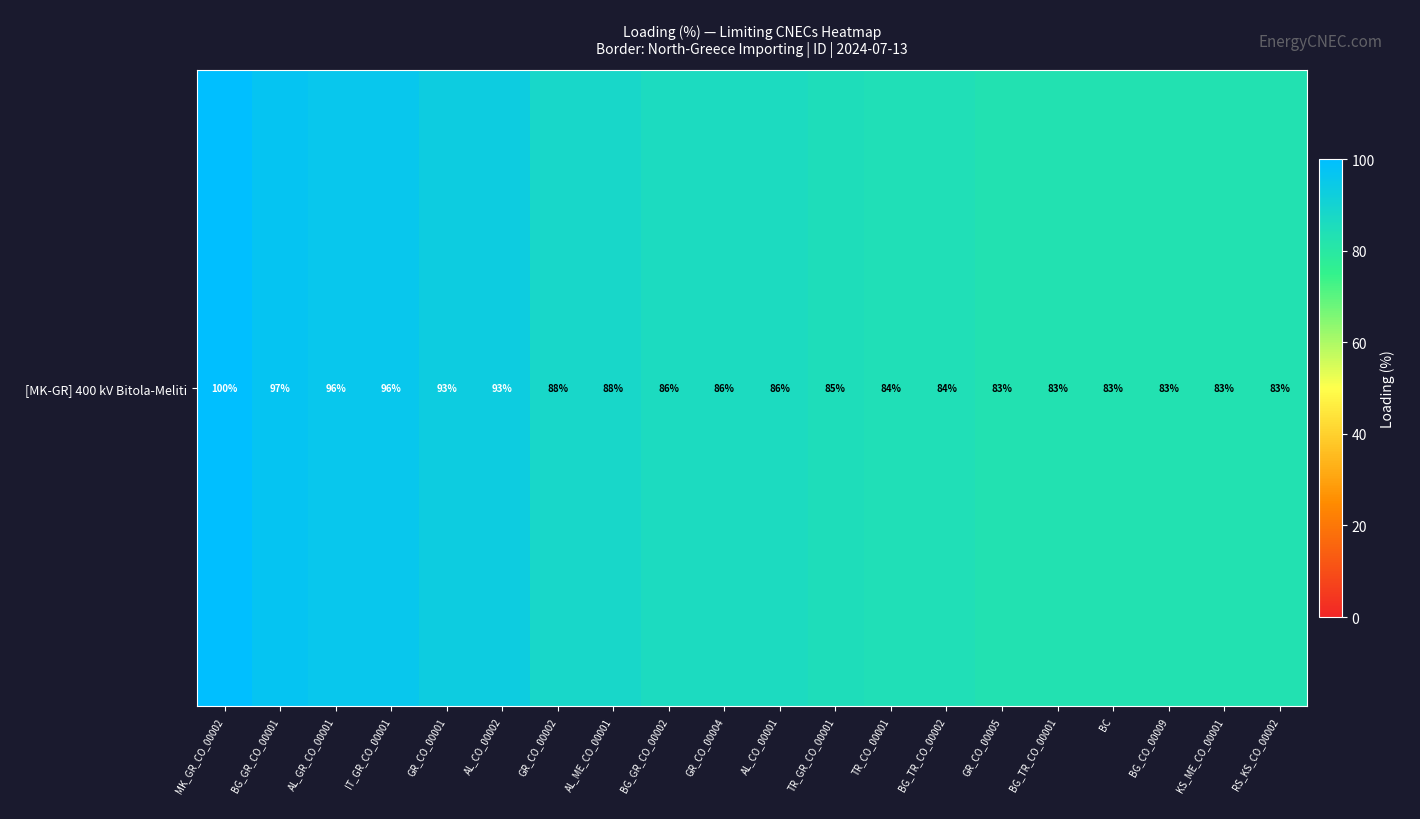

What is the difference between the maximum and minimum values?

17